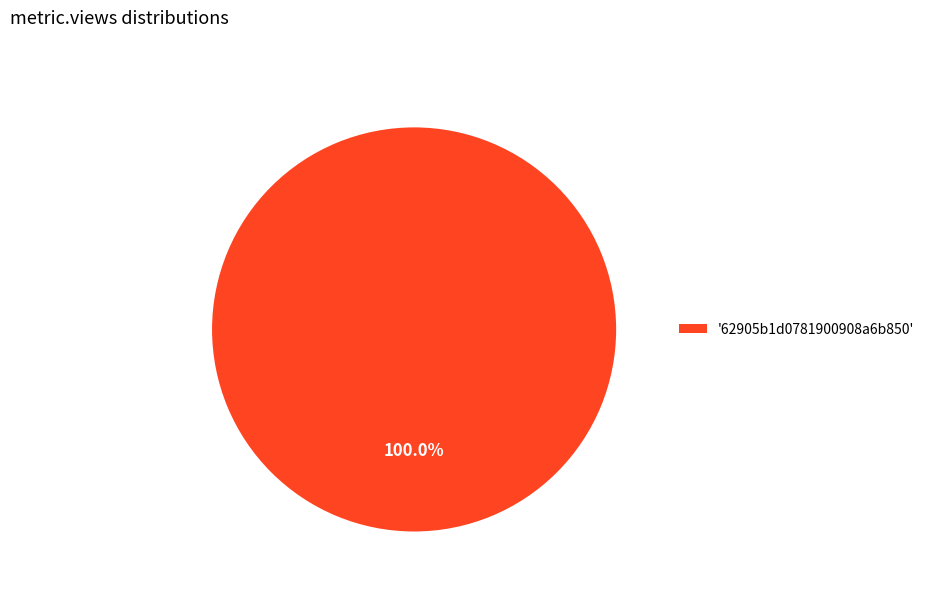

What is the majority slice?

'62905b1d0781900908a6b850'